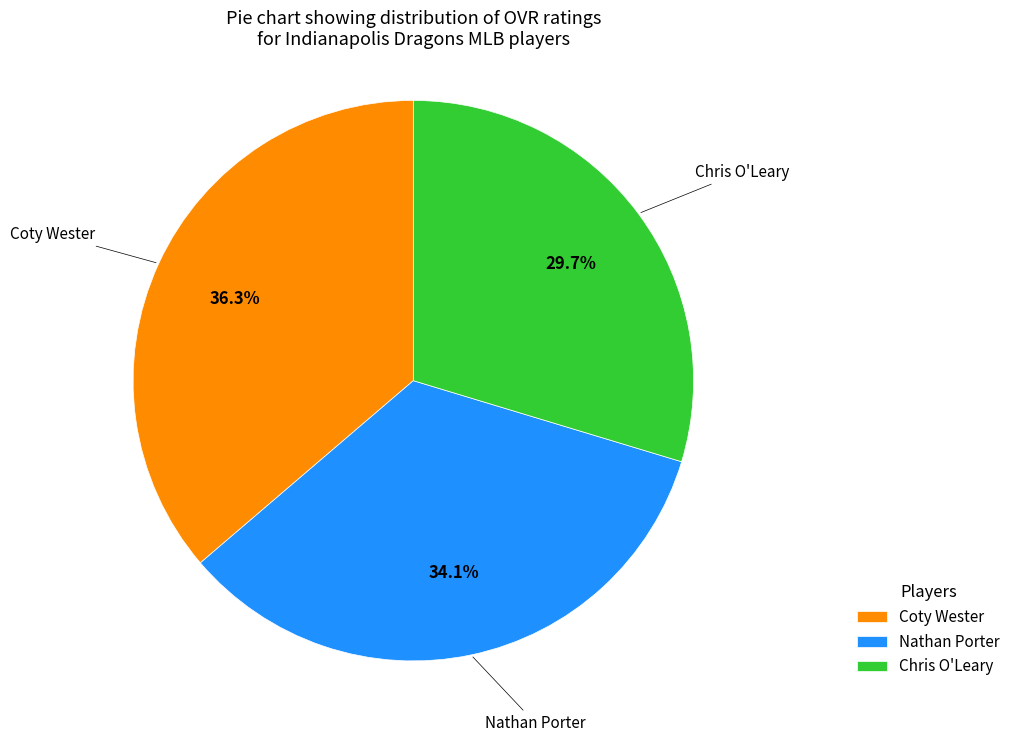

True or false: Coty Wester accounts for 36% of the total.

True